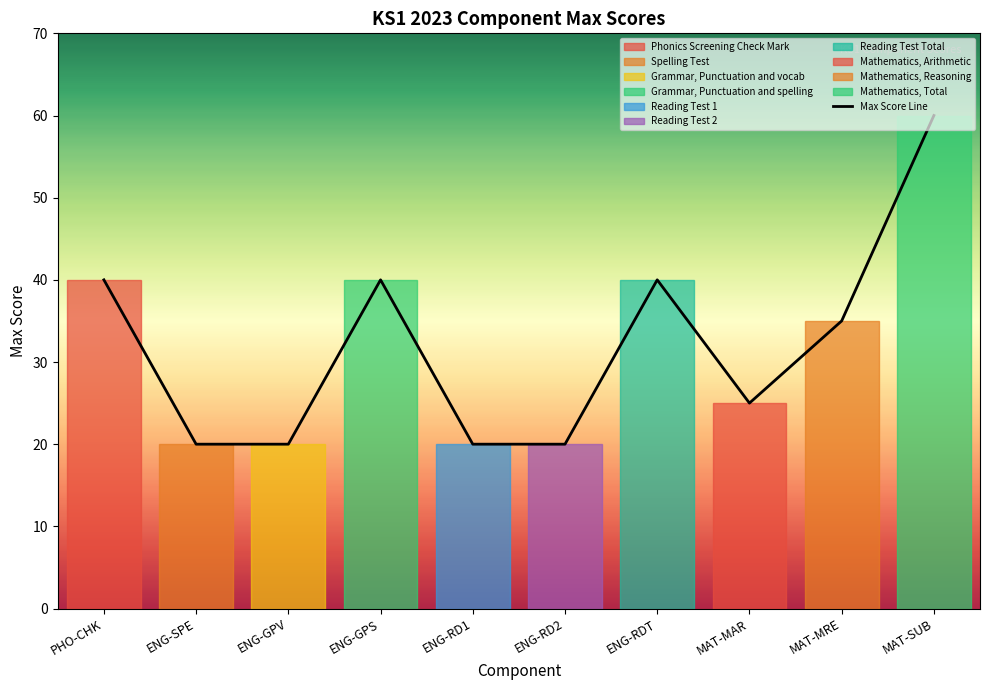

Reading left to right, list all the values displayed in this chart.

40	20	20	40	20	20	40	25	35	60